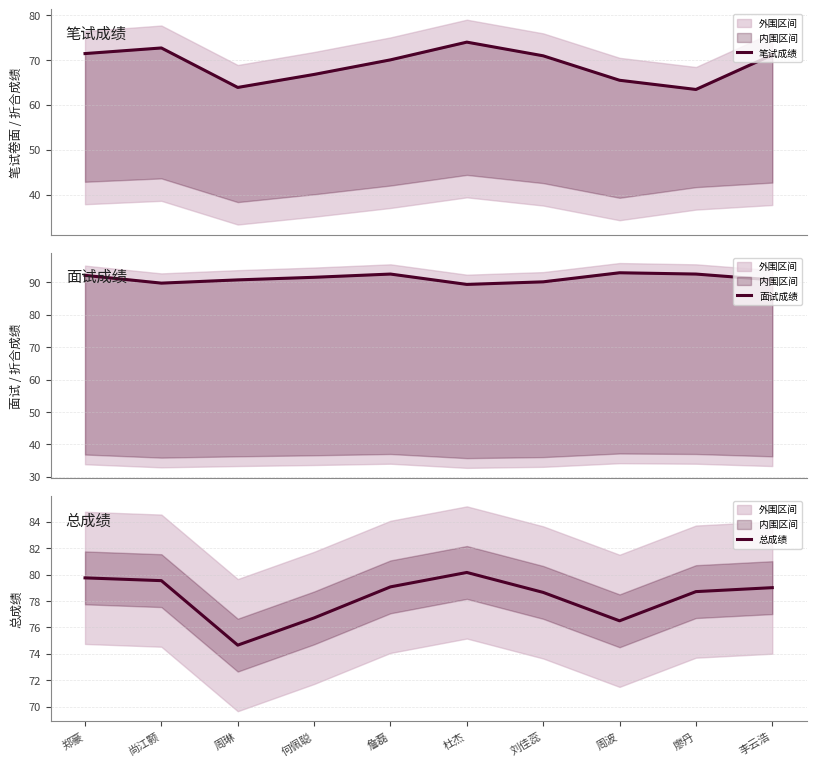

How many interior local peaks does the 总成绩 series have?

1